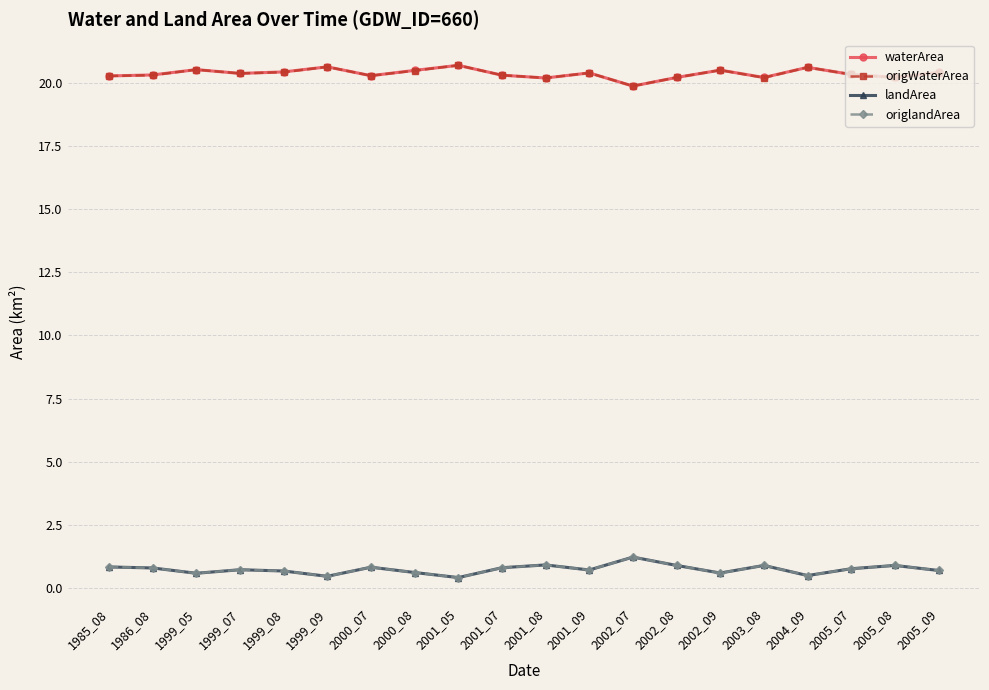

How many interior local peaks does the origWaterArea series have?

6